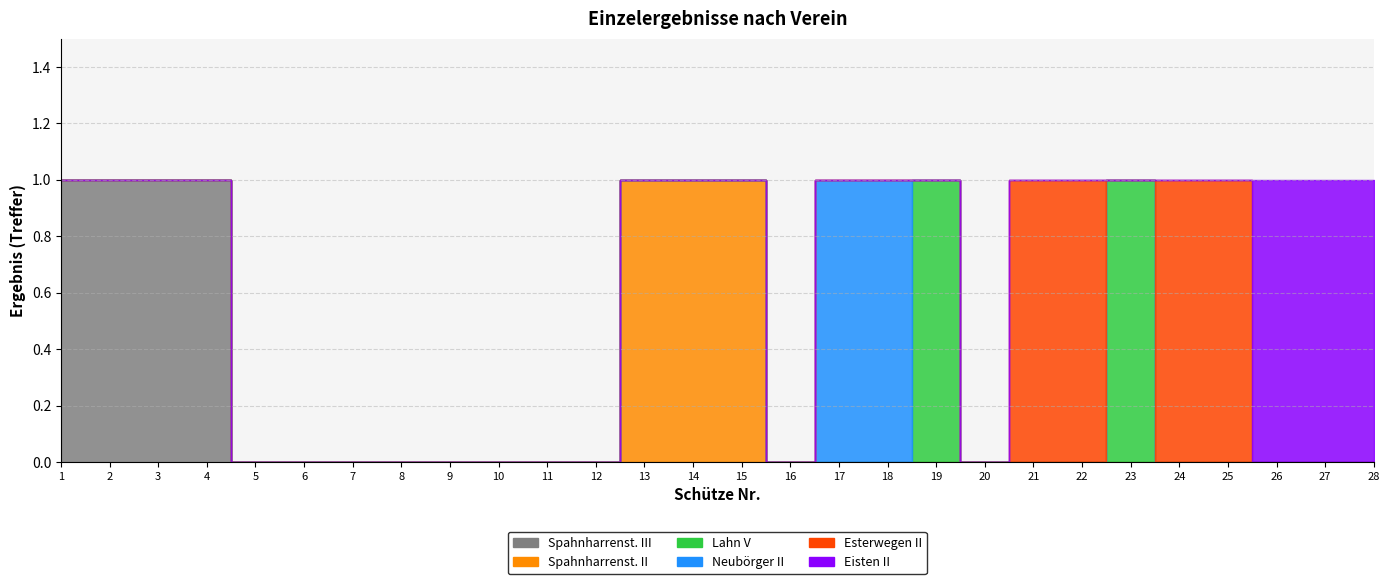

What is the sum of all Spahnharrenst. II values?

3